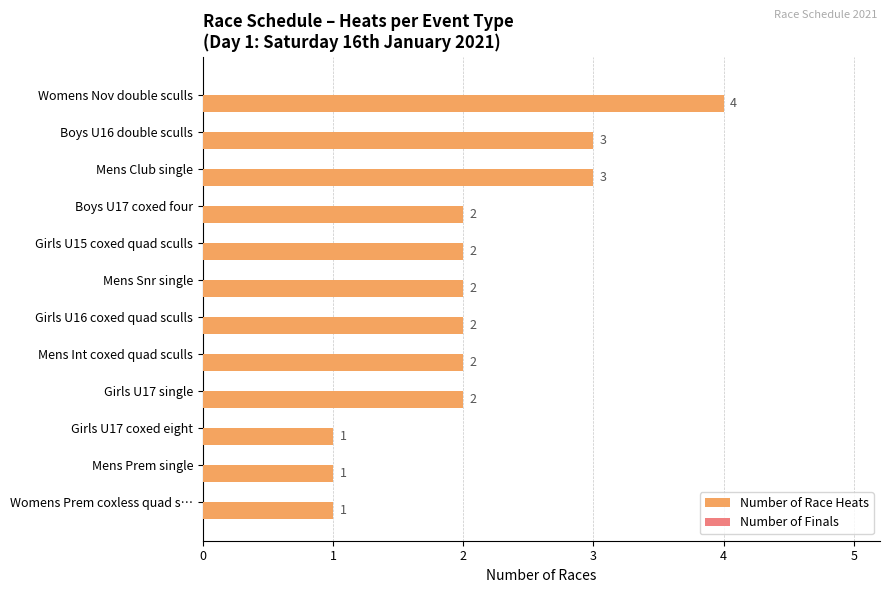

How many data points are less than 2?

3